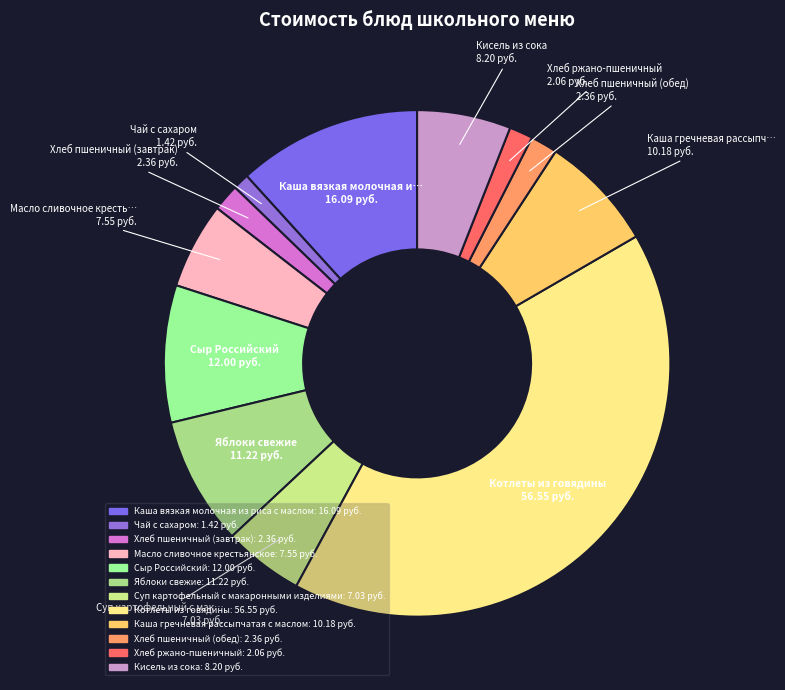

Combined, what portion of the pie is Масло сливочное крестьянское and Хлеб пшеничный (завтрак)?

7.2%